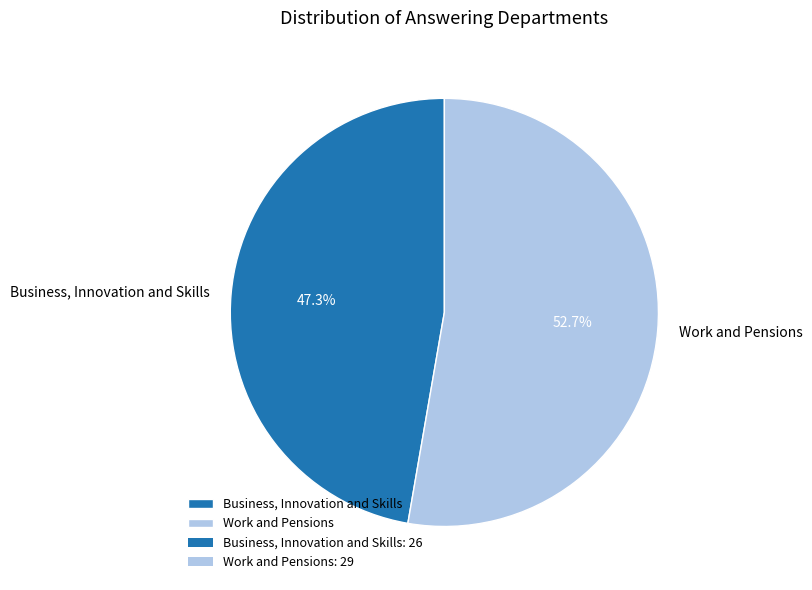

What percentage is the Work and Pensions slice, to the nearest percent?

53%